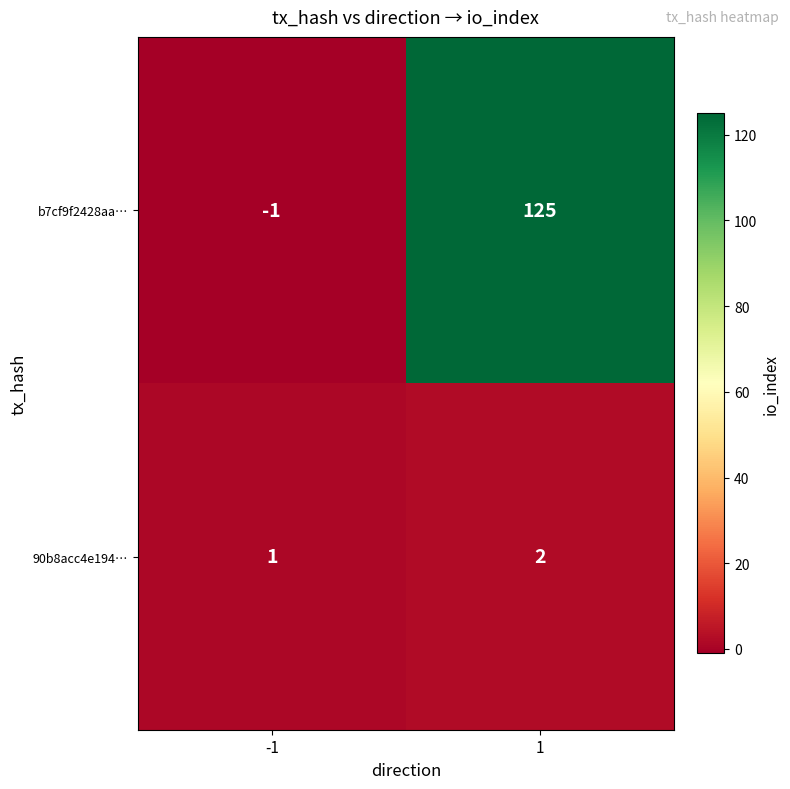

How many distinct data groups are displayed?

2